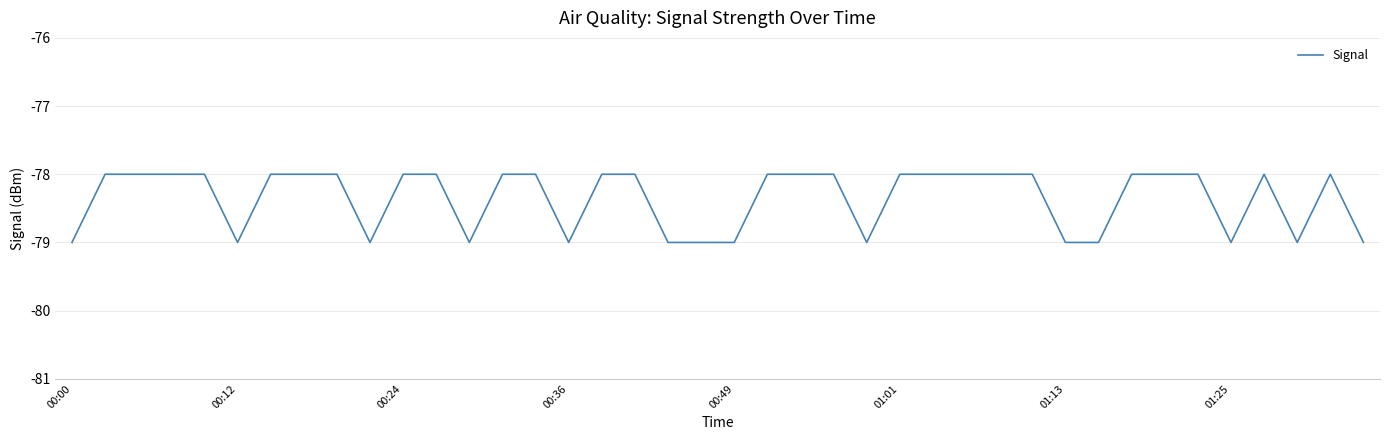

What is the minimum value shown in the chart?

-79